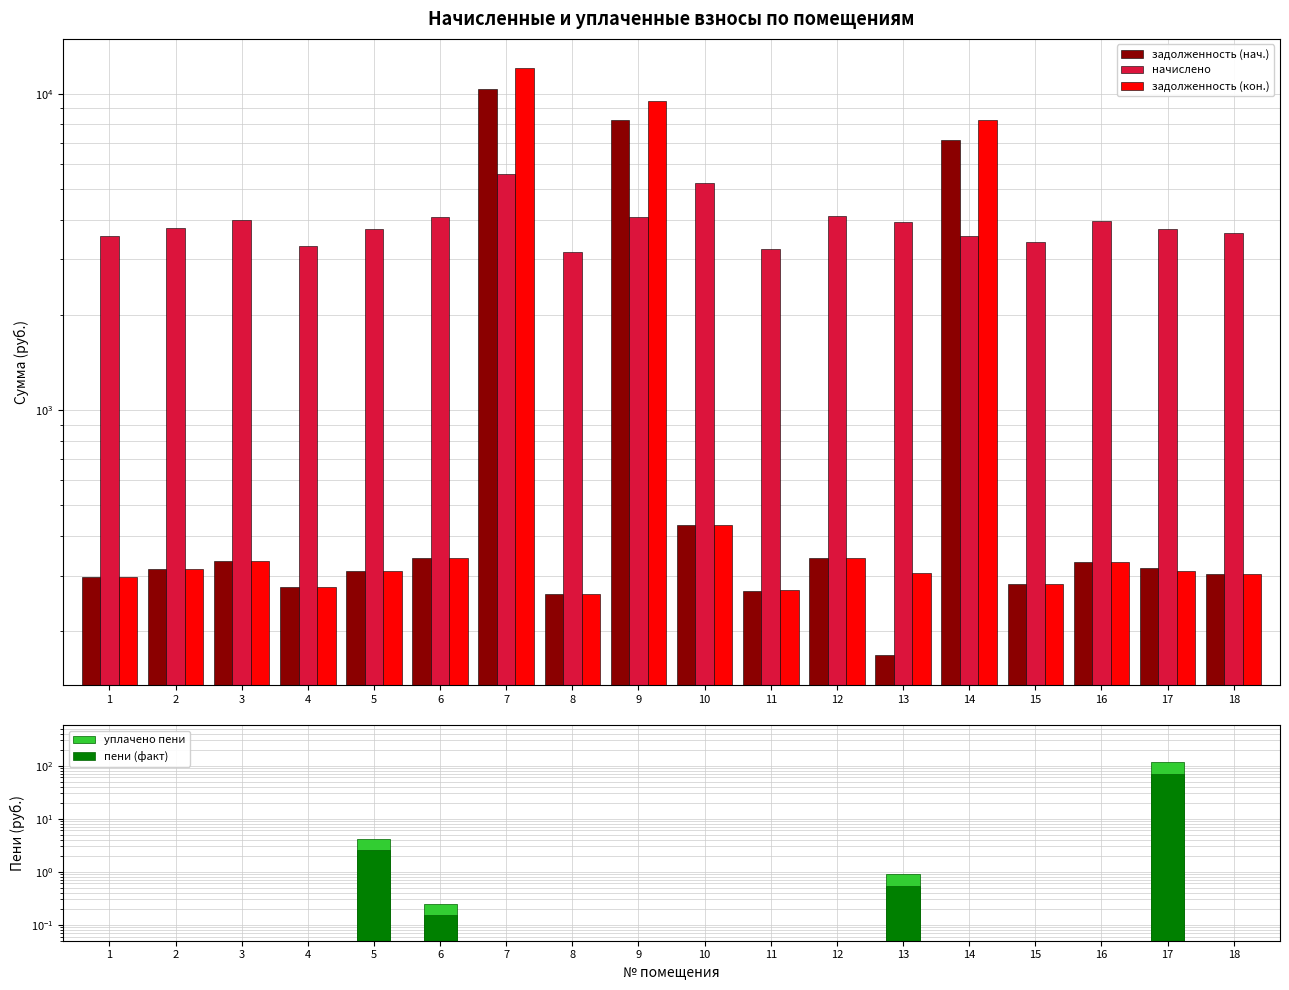

Reading left to right, what are all the values shown in this chart?

задолженность (нач.): 296.7	314.6	333.3	276.0	310.5	340.9	10355.8	262.9	8236.1	434.7	269.1	341.6	167.8	7164.8	282.9	331.2	317.2	303.6
начислено: 3560.4	3775.7	3999.2	3312.0	3726.0	4090.3	5597.3	3154.7	4073.8	5216.4	3229.2	4098.6	3941.3	3543.8	3394.8	3974.4	3726.0	3643.2
задолженность (кон.): 296.7	314.6	333.3	276.0	310.5	340.9	12044.0	262.9	9484.7	434.7	270.1	341.6	306.9	8250.9	282.9	331.2	310.5	303.6
уплачено пени: 0.0	0.0	0.0	0.0	4.2	0.2	0.0	0.0	0.0	0.0	0.0	0.0	0.9	0.0	0.0	0.0	114.5	0.0
пени (факт): 0.0	0.0	0.0	0.0	2.5	0.1	0.0	0.0	0.0	0.0	0.0	0.0	0.5	0.0	0.0	0.0	68.7	0.0